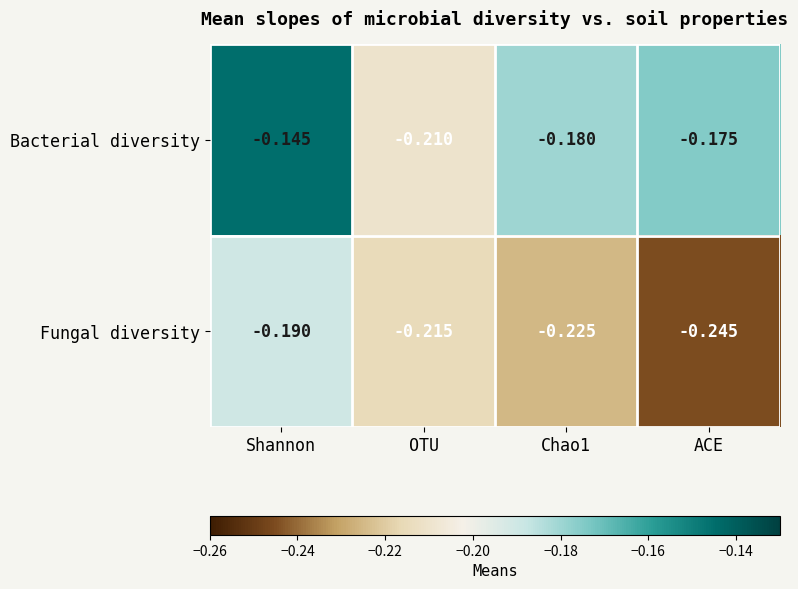

Rank the series at OTU from lowest to highest value.

Fungal diversity, Bacterial diversity